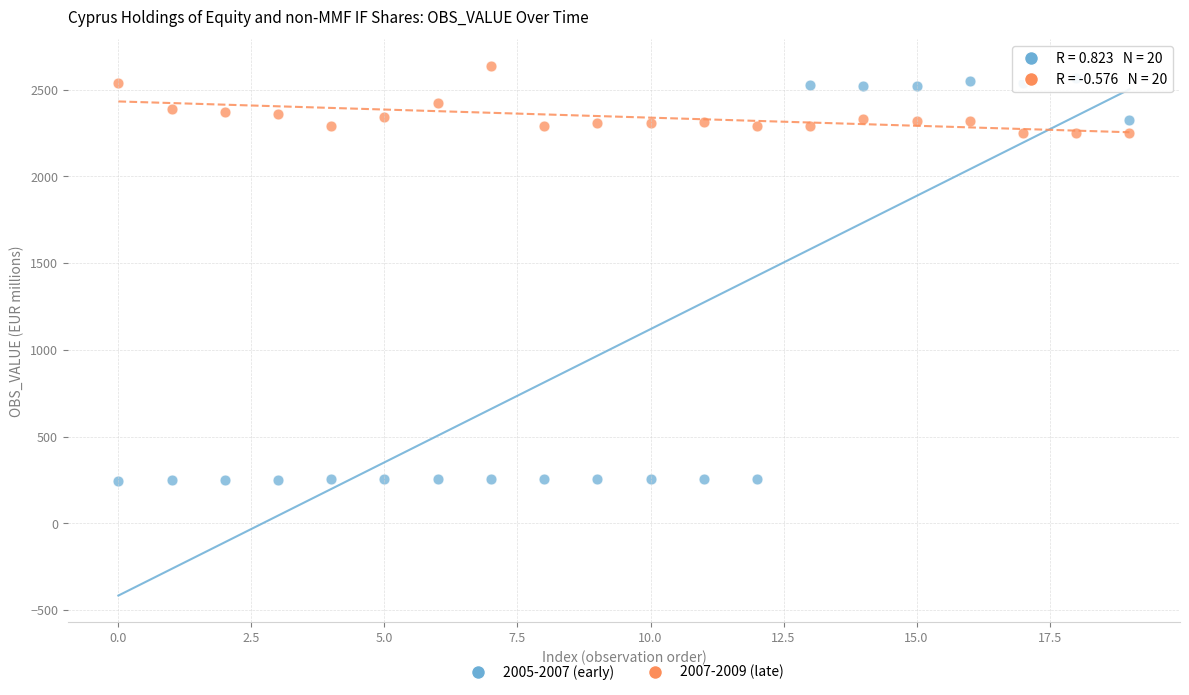

Which series has the largest Y range (max minus min)?

2005-2007 (early)